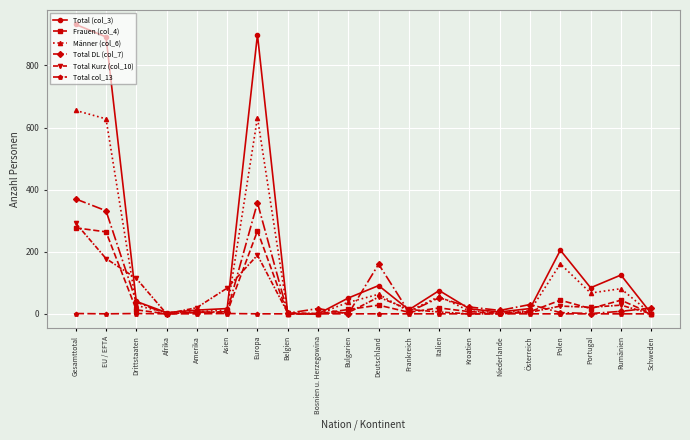

Is it true that Männer (col_6) equals 67 at Portugal?

True